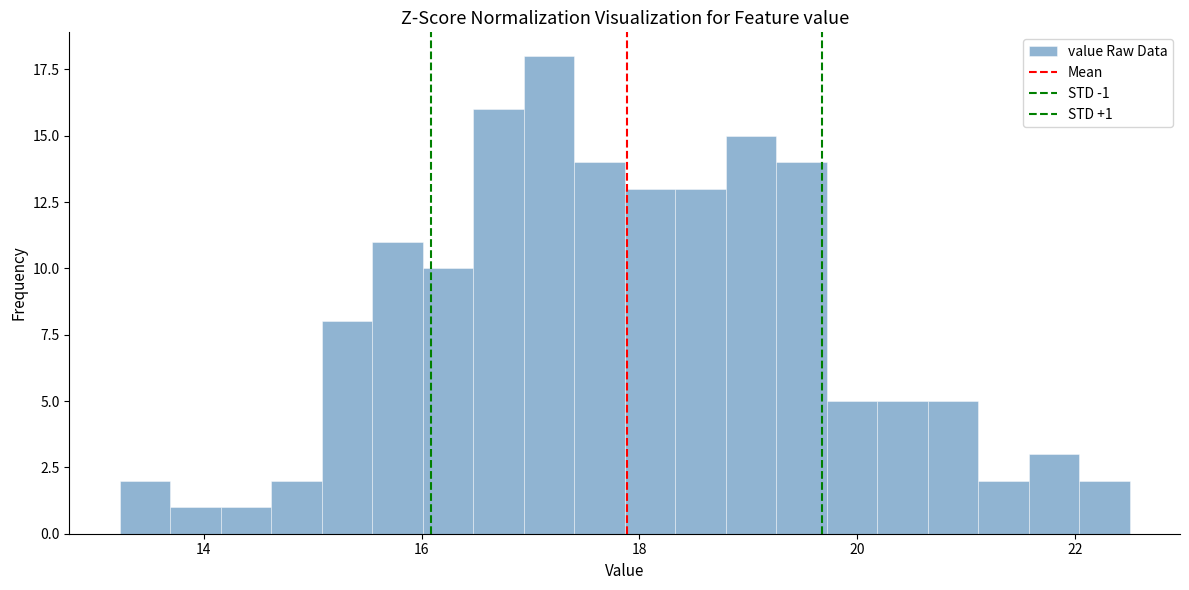

Read against the x-axis, roughly where is the centre of the tallest bar?

17.2